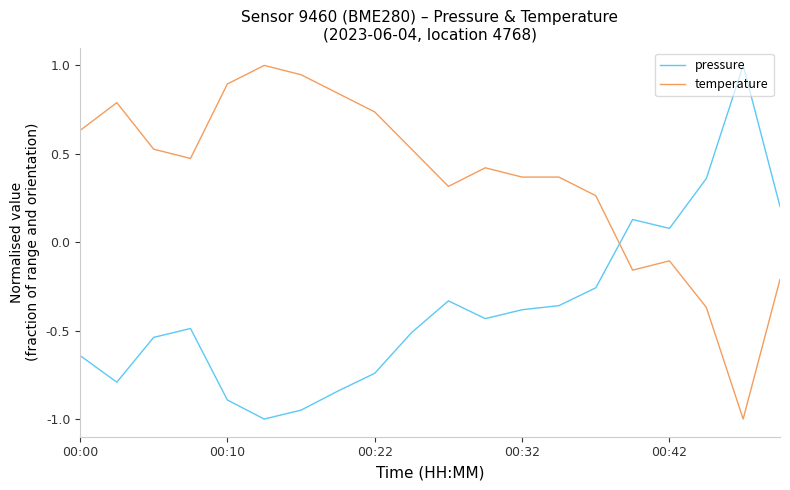

How many intersections are there between pressure and temperature?

1